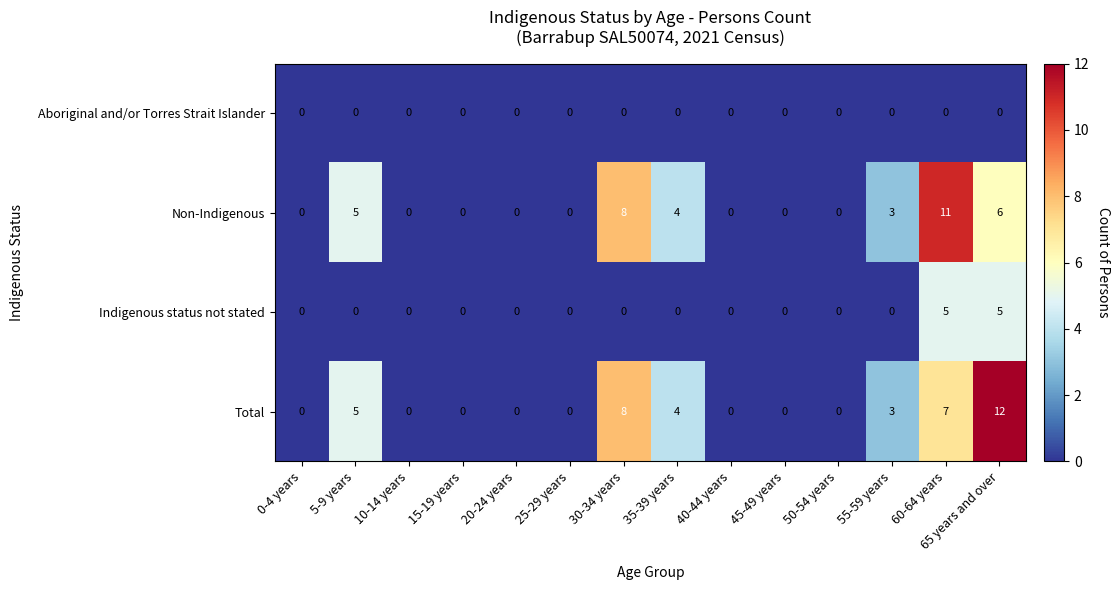

Is the value of Indigenous status not stated at 65 years and over greater than the value of Aboriginal and/or Torres Strait Islander at 0-4 years?

Yes